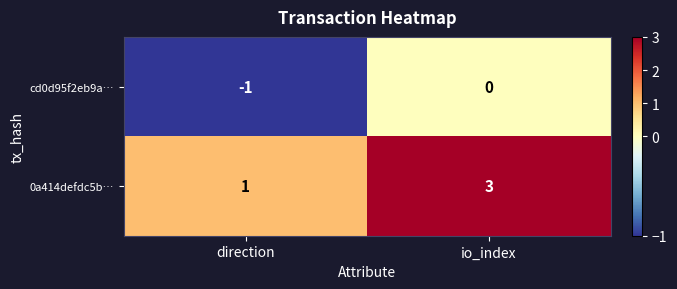

Which series has the widest spread of values?

0a414defdc5b…